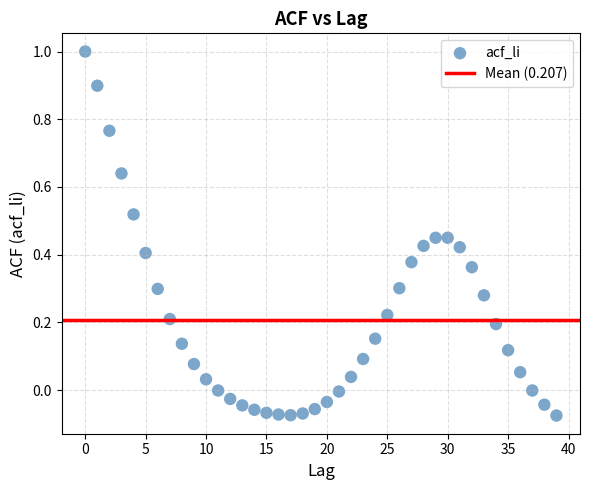

What is the range of Y values (max minus min)?

1.1